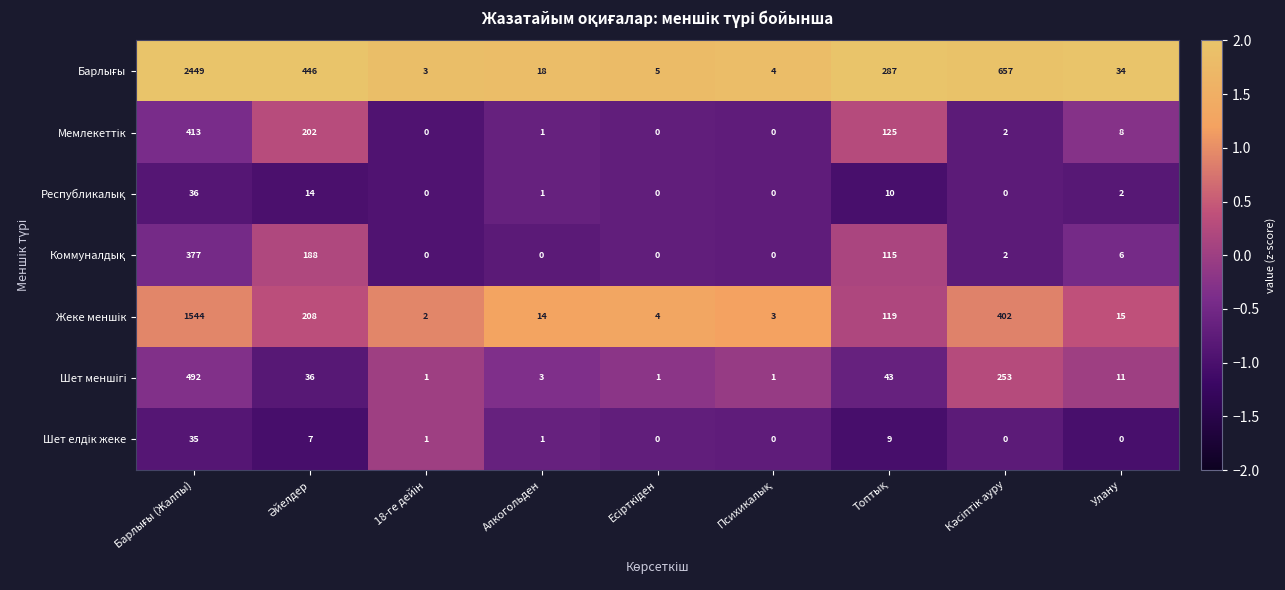

What is the maximum value shown in the chart?

2449